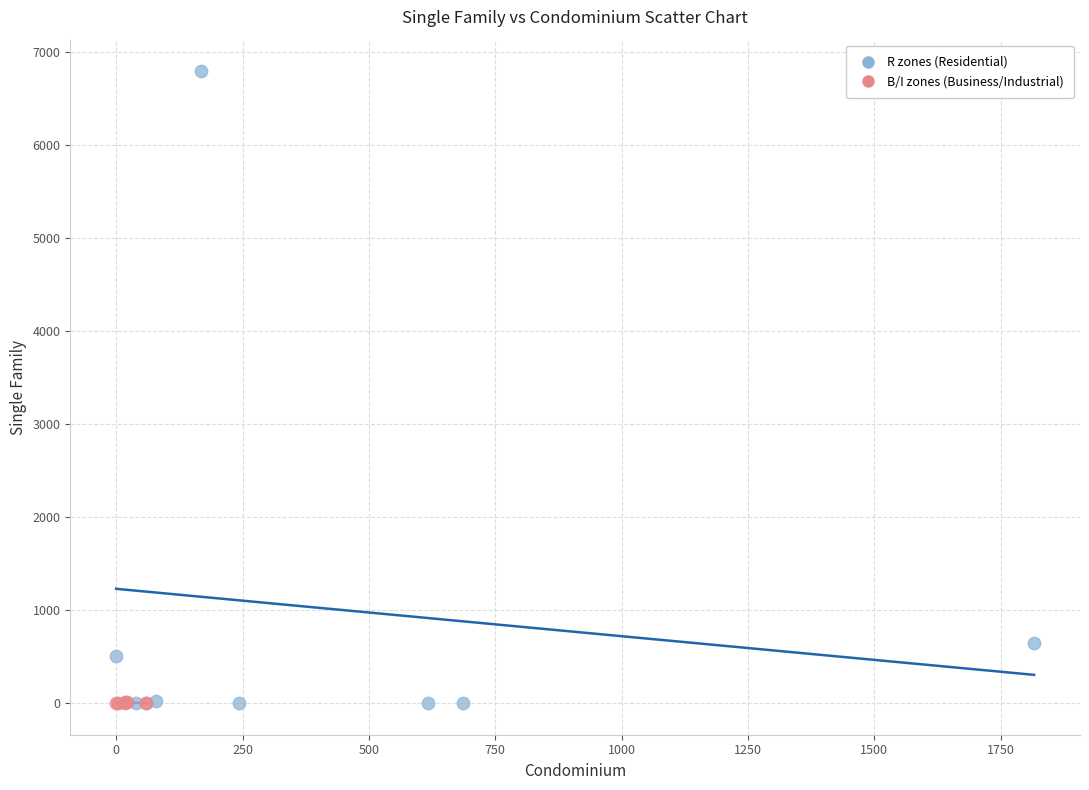

Which series contains the highest Y value?

R zones (Residential)